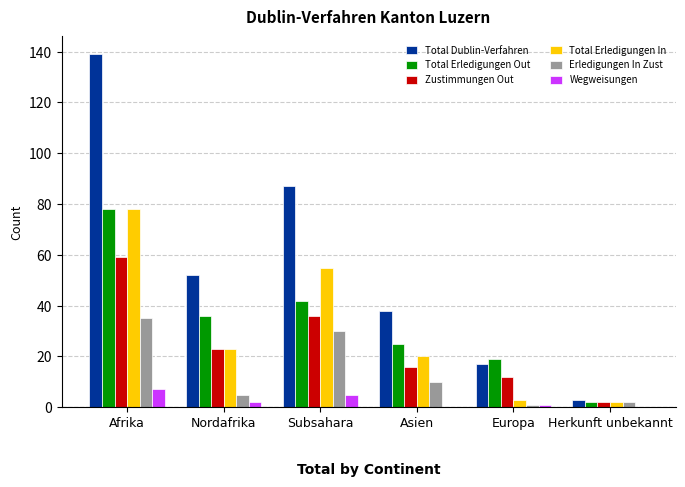

Which label corresponds to the largest value in the chart?

Afrika